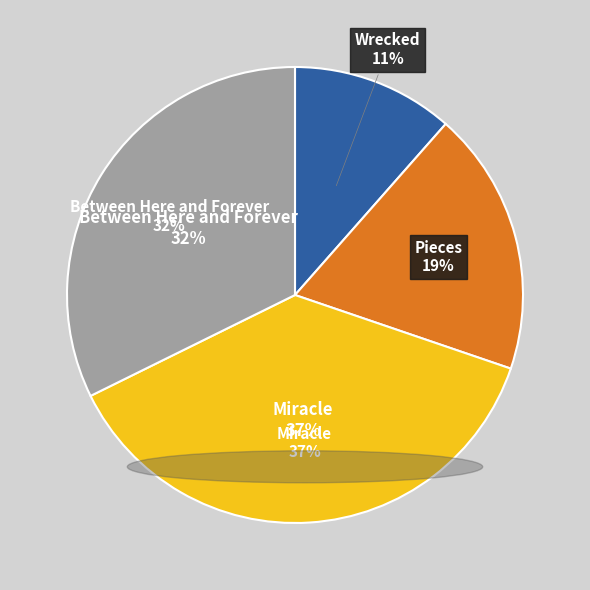

What percentage is the Between Here and Forever slice, to the nearest percent?

32%